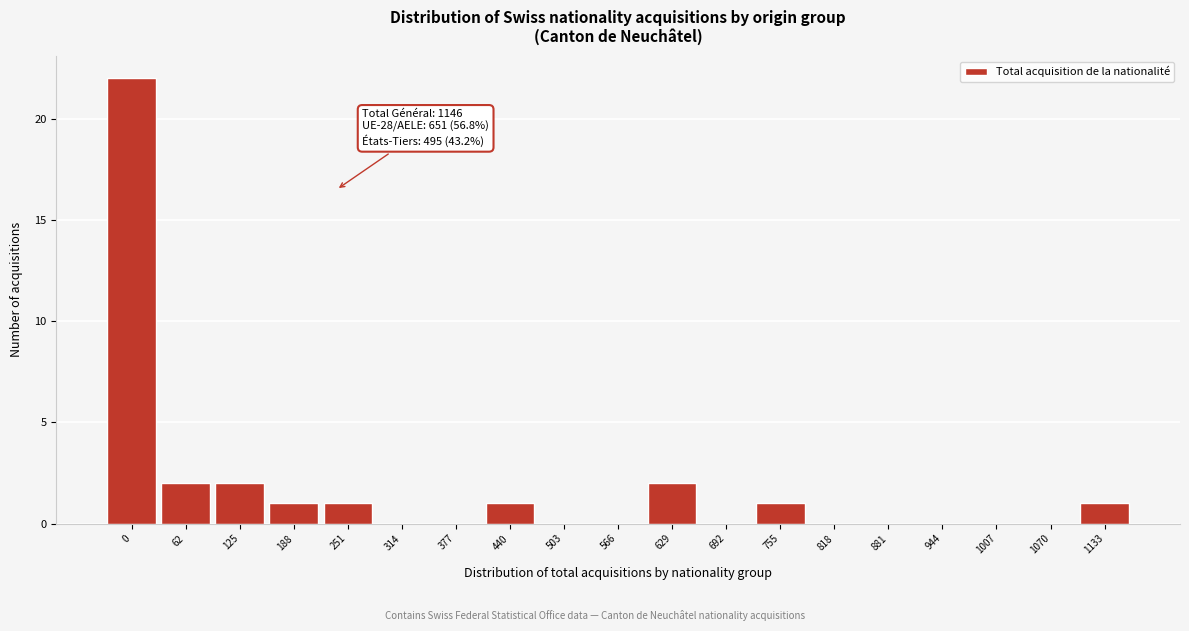

Reading left to right, what are all the values shown in this chart?

0=22	62=2	125=2	188=1	251=1	314=0	377=0	440=1	503=0	566=0	629=2	692=0	755=1	818=0	881=0	944=0	1007=0	1070=0	1133=1